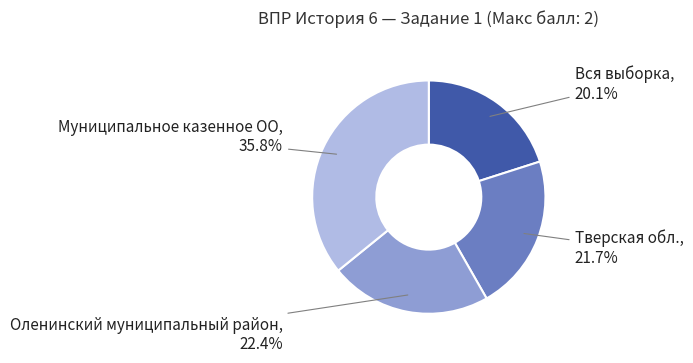

Is there a majority slice in this chart?

No